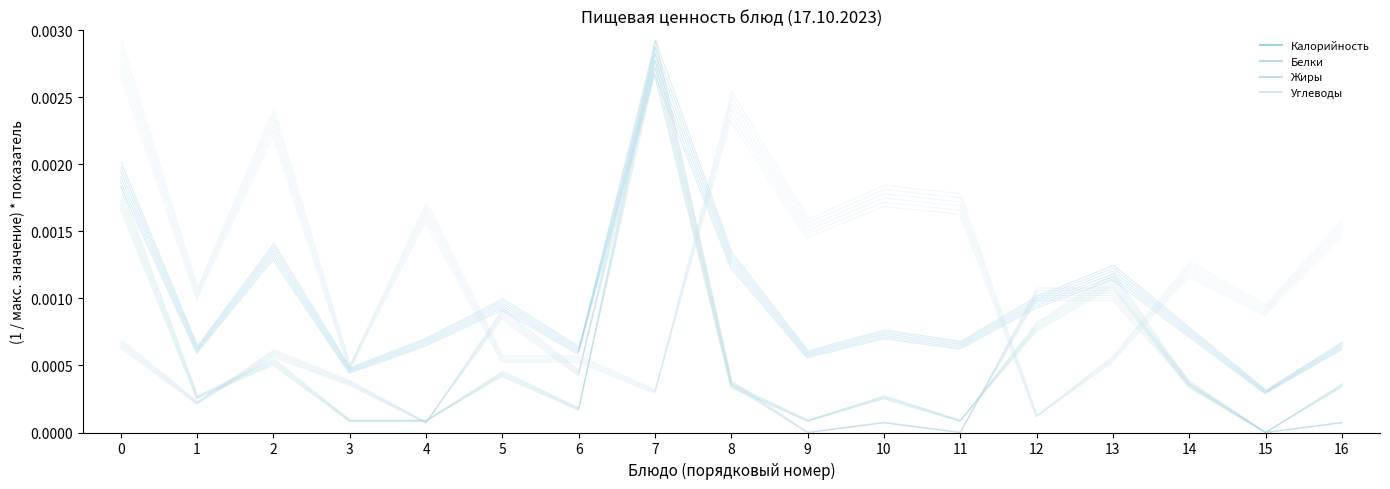

Which series ends up on top after the final intersection of Калорийность and Углеводы?

Углеводы